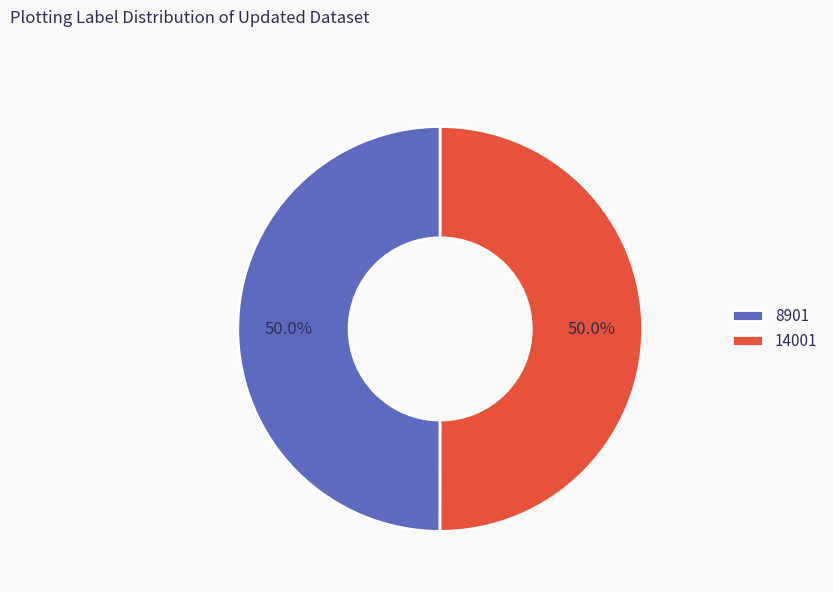

What is the ratio of the value at 8901 to the value at 14001?

1.0